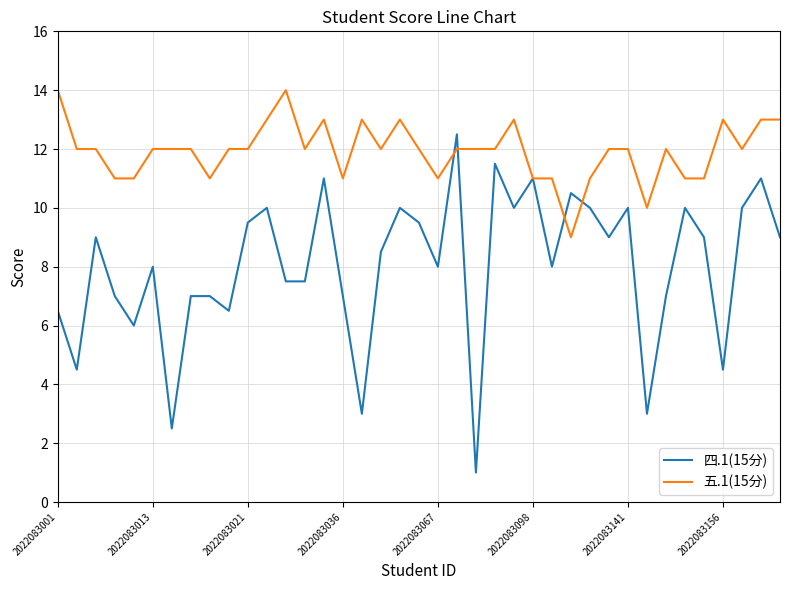

Which series has the largest total across all categories?

五.1(15分)